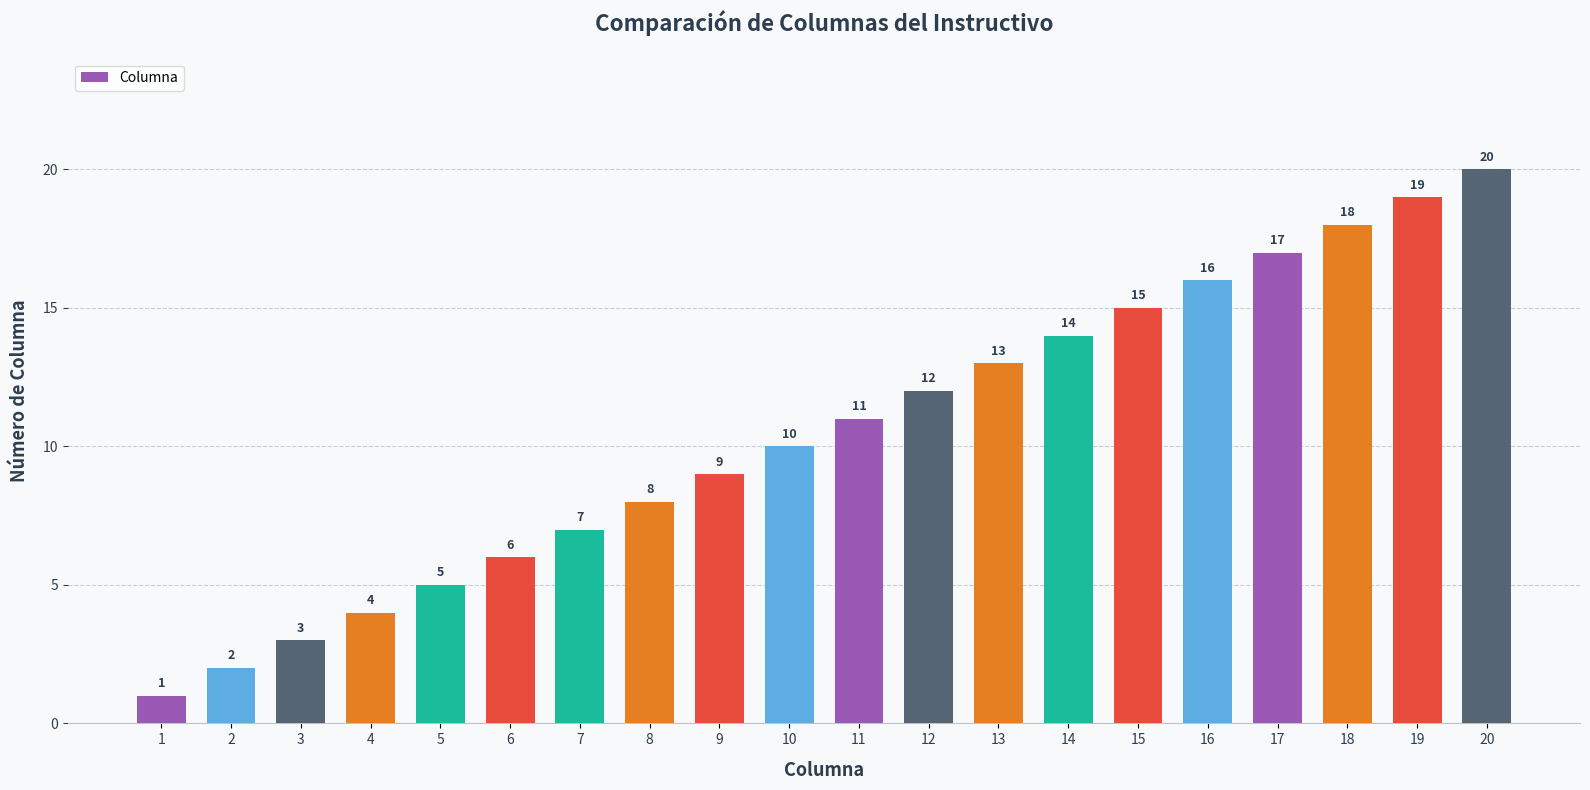

What is the ratio of the value at 20 to the value at 11?

1.8